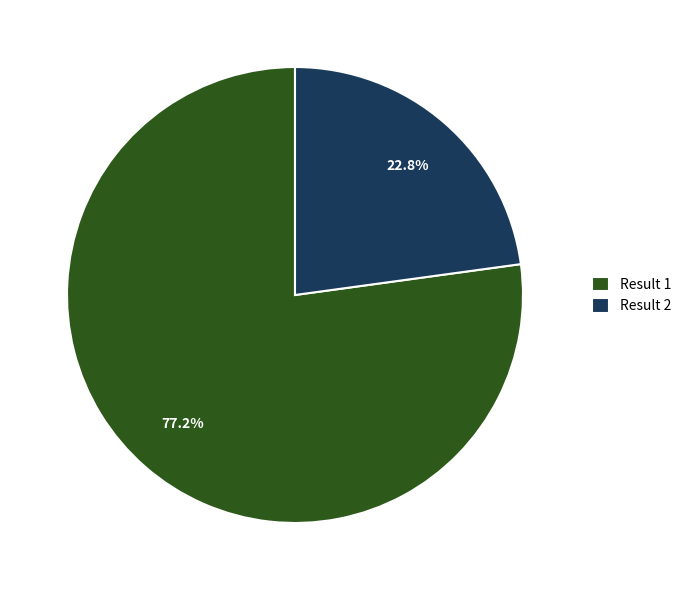

Approximately how many times larger is the value at Result 1 compared to Result 2?

3.4